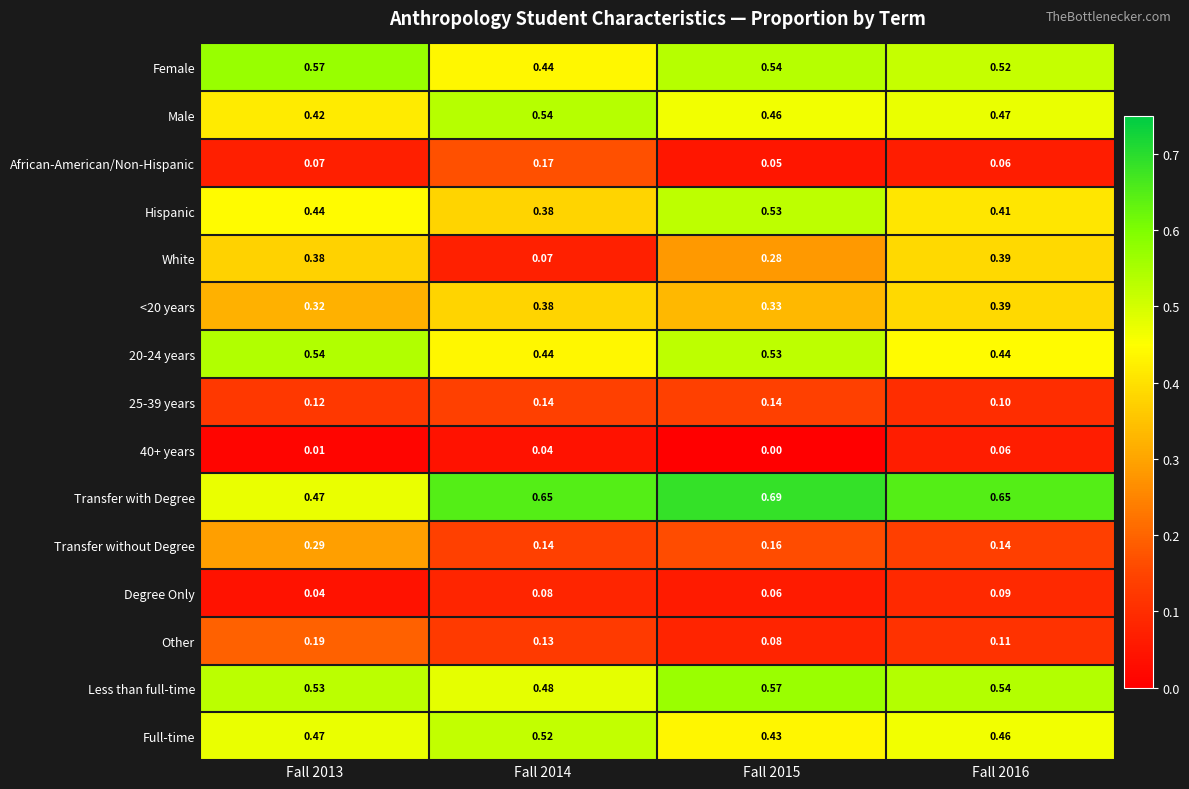

Which series changed the most between Fall 2014 and Fall 2016?

White